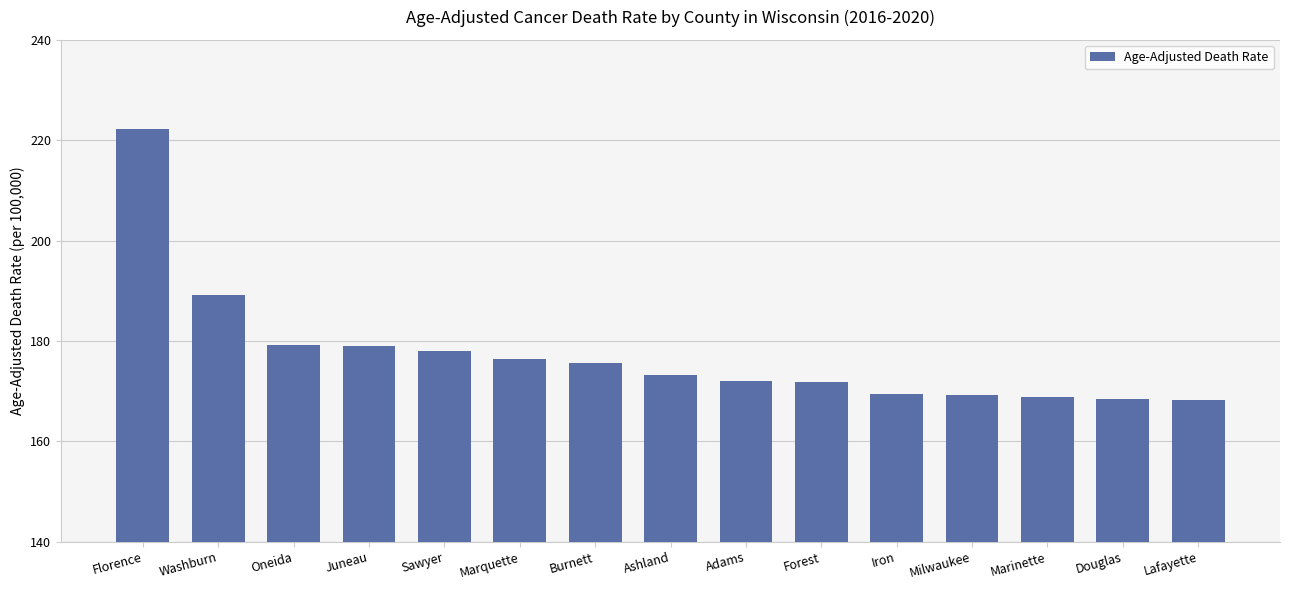

The chart shows a value of 168.3 at Lafayette. True or false?

True